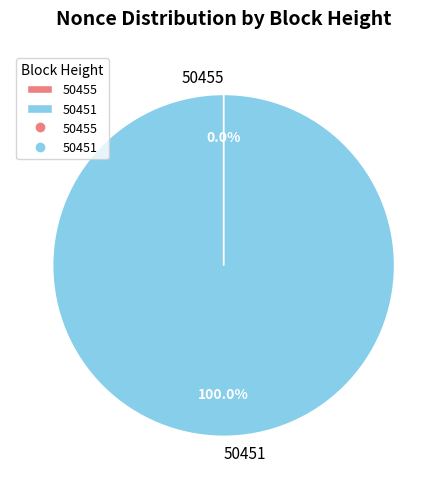

Which category has the biggest portion of the pie?

50451